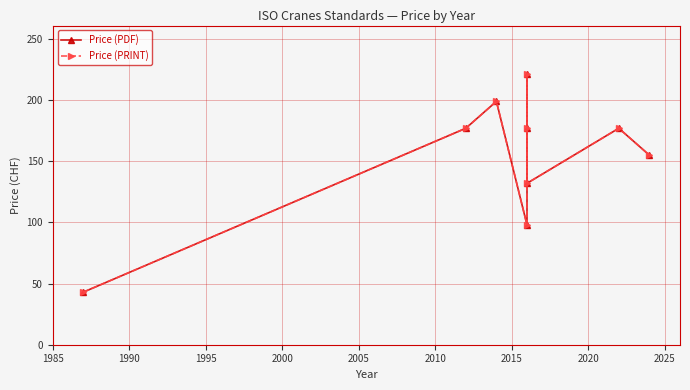

Is the value of Price (PRINT) at 2005 greater than the value of Price (PDF) at 2010?

No